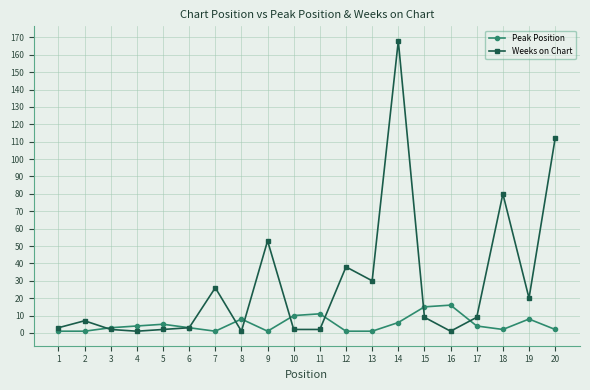

List the series in order of their peak value, lowest first.

Peak Position, Weeks on Chart